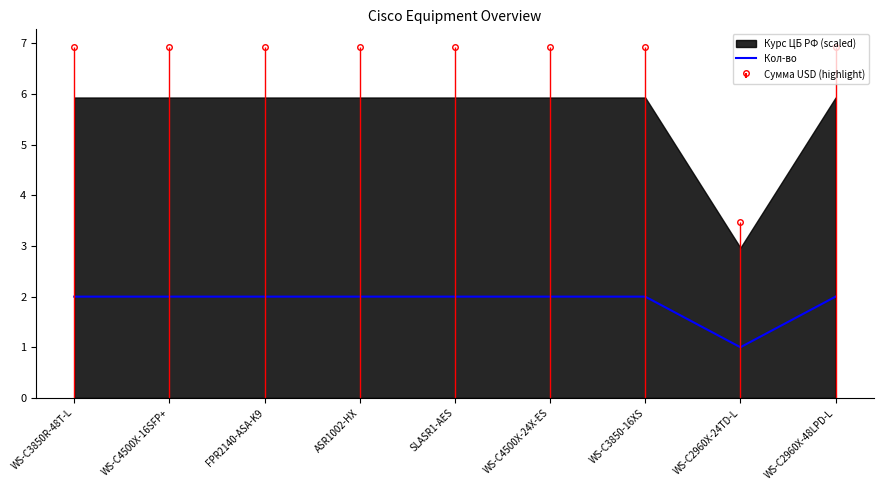

How many values are between 2 and 3?

8